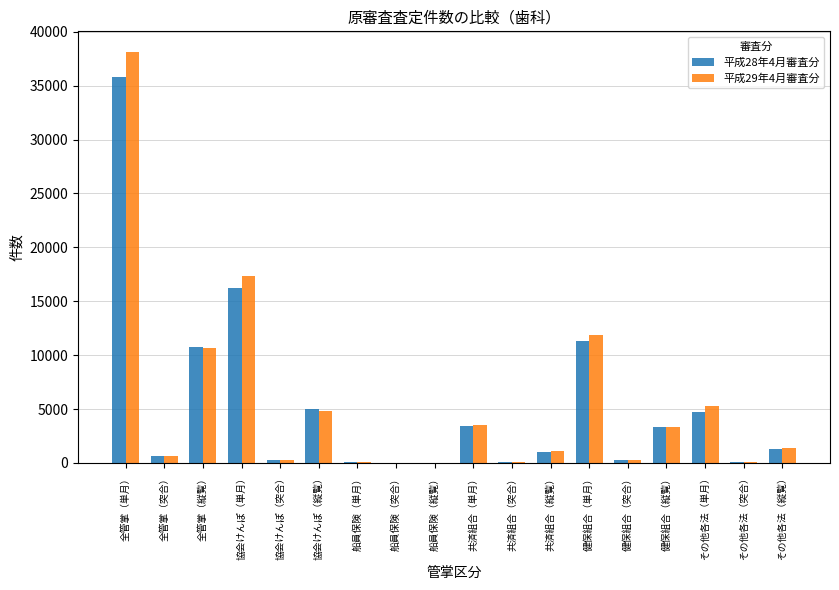

What are all the series names shown in the legend?

平成28年4月審査分, 平成29年4月審査分